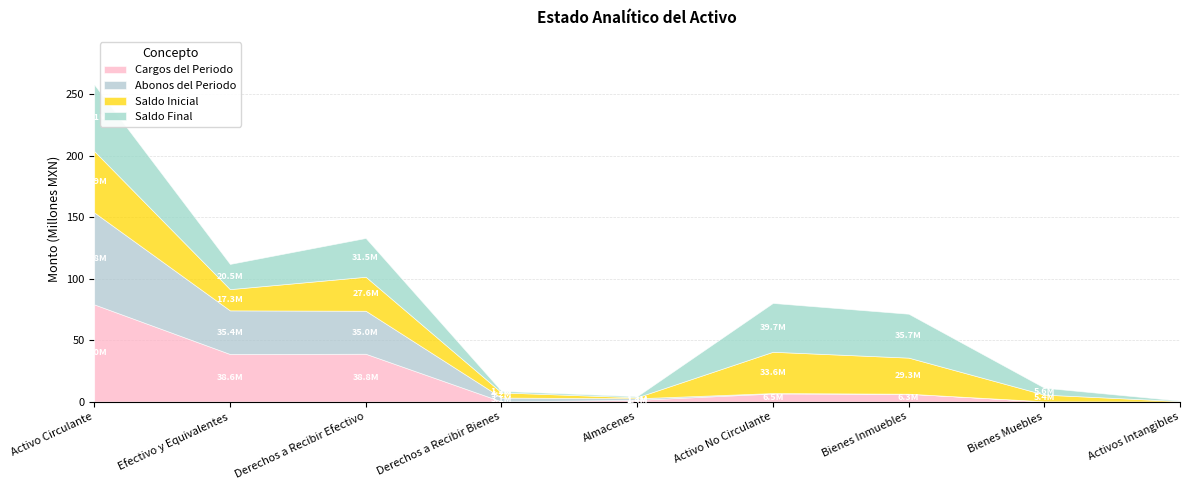

What is the difference between the Saldo Inicial values at Activo Circulante and Bienes Inmuebles?

20581194.5